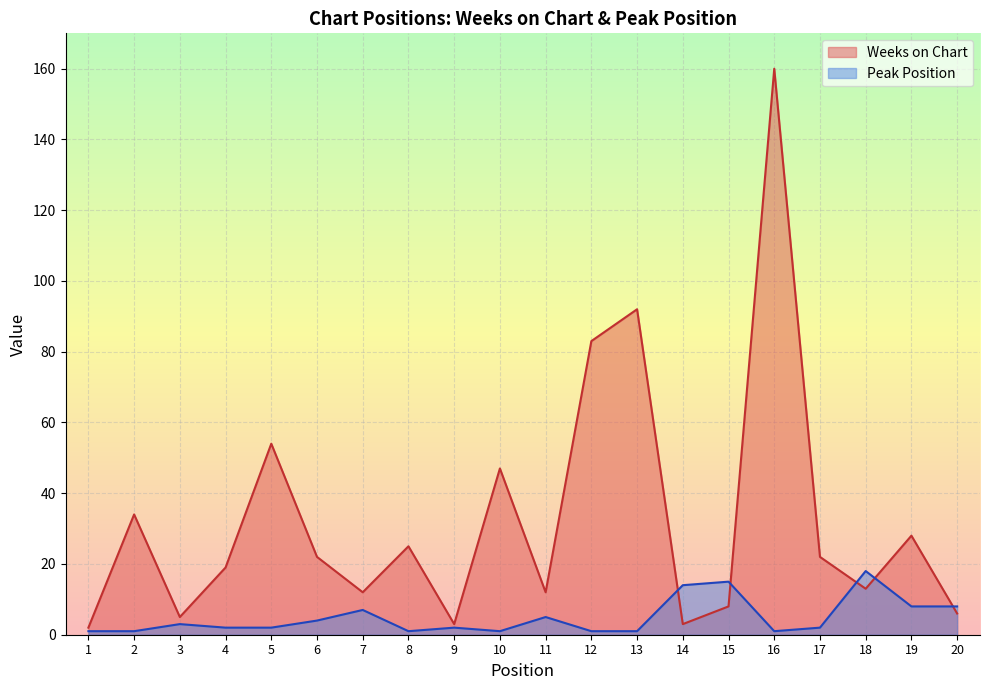

Which series has the largest total across all categories?

Weeks on Chart